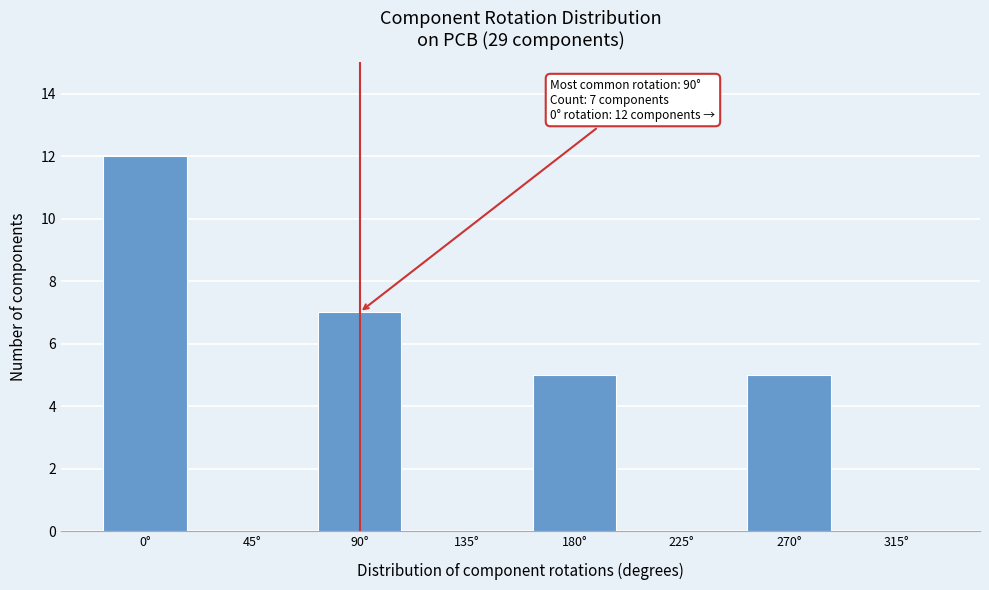

Reading right to left, extract all data points from this chart.

315°=0	270°=5	225°=0	180°=5	135°=0	90°=7	45°=0	0°=12